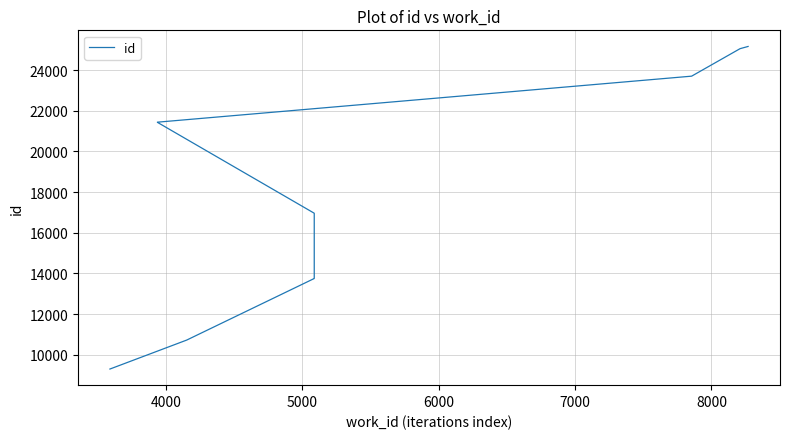

What is the difference between the values at 5000 and 7000?

3211